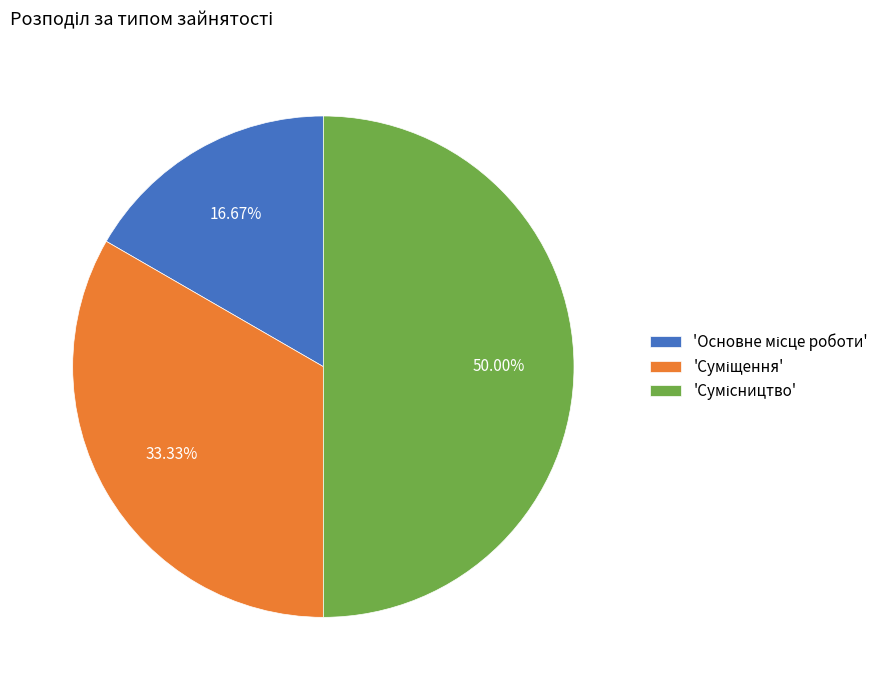

Rank the categories by value from highest to lowest.

Сумісництво, Суміщення, Основне місце роботи